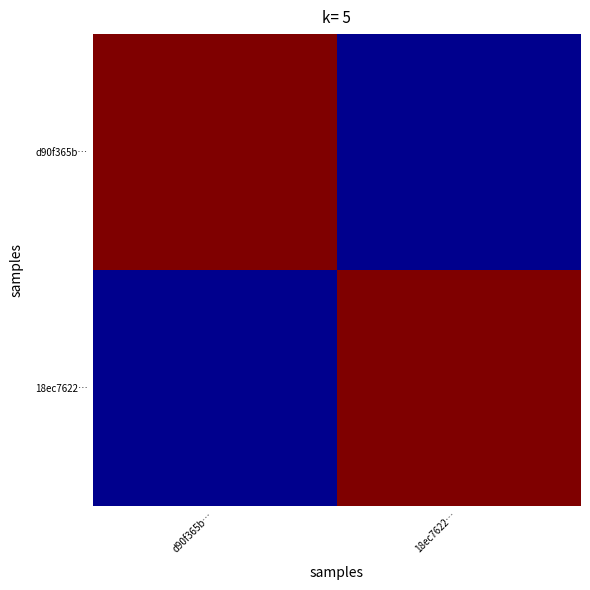

Count the number of categories in the chart.

2